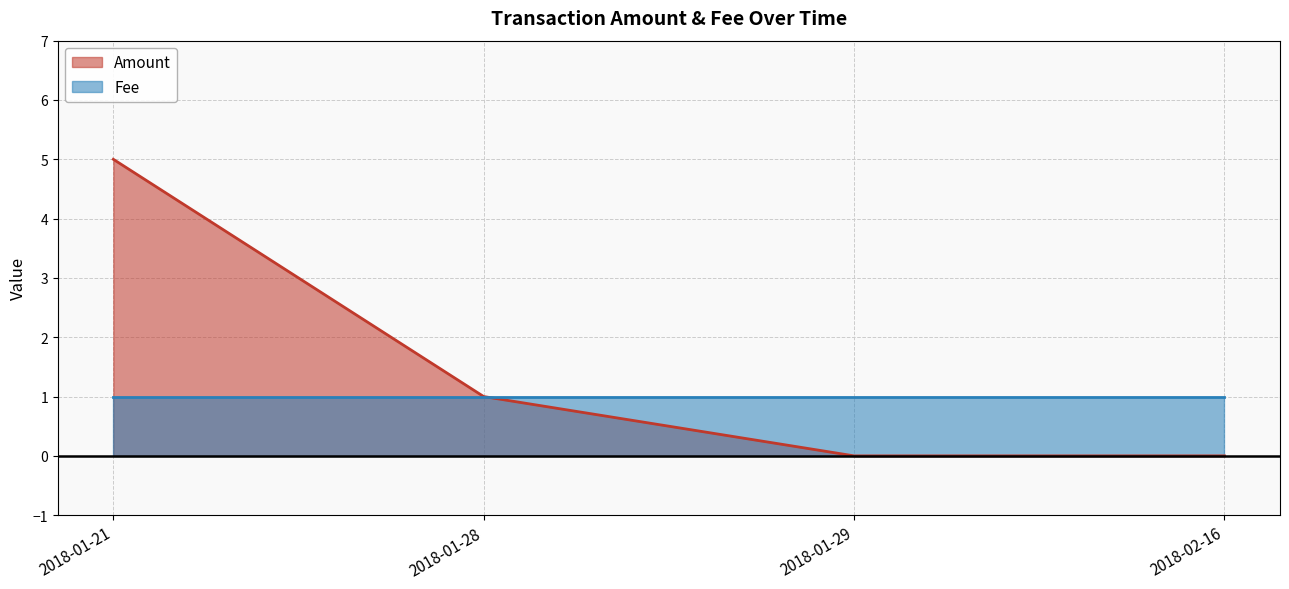

Which category has the lowest value in the Amount series?

2018-02-16